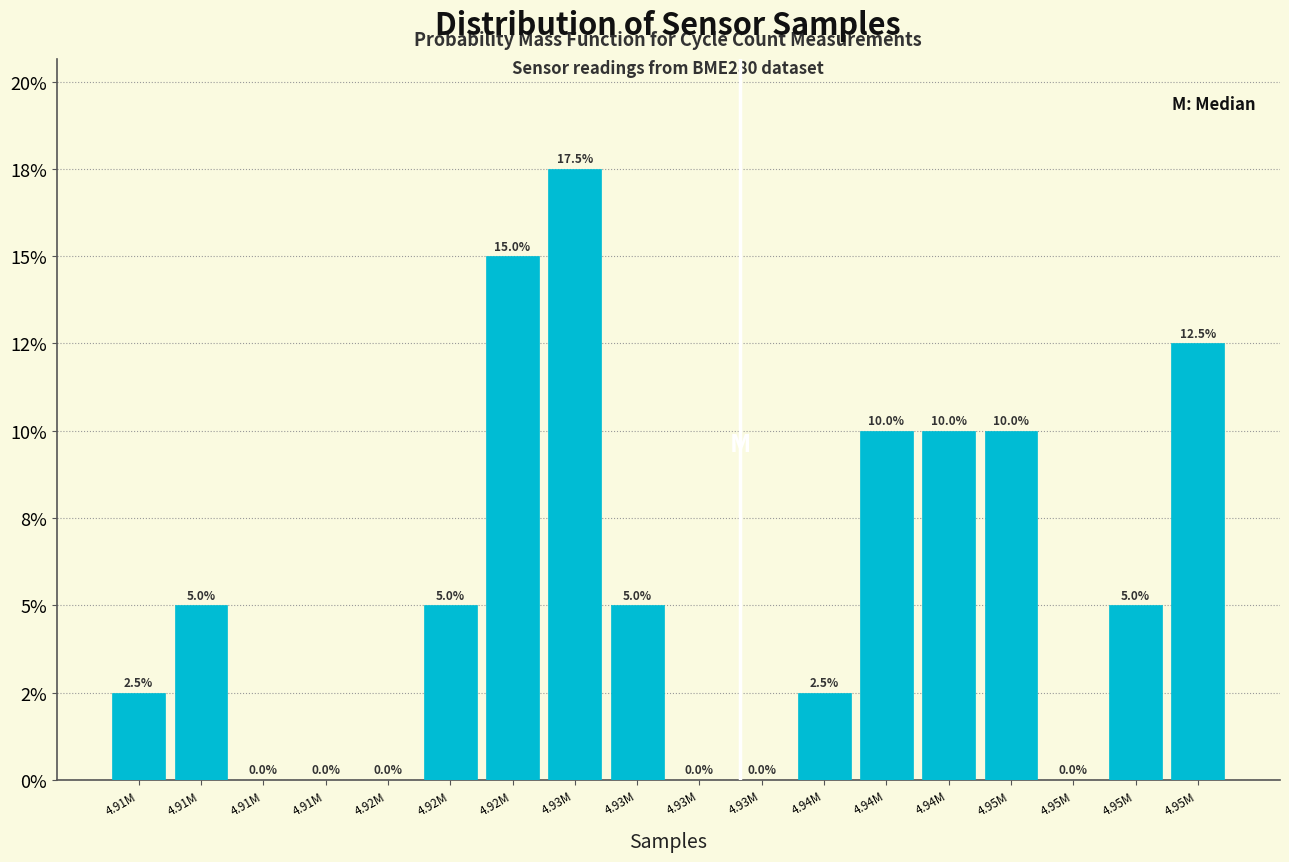

Are the bars horizontal?

No